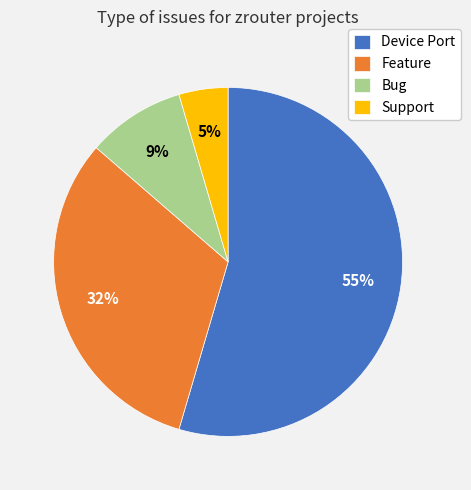

Which has a higher value, Device Port or Bug?

Device Port